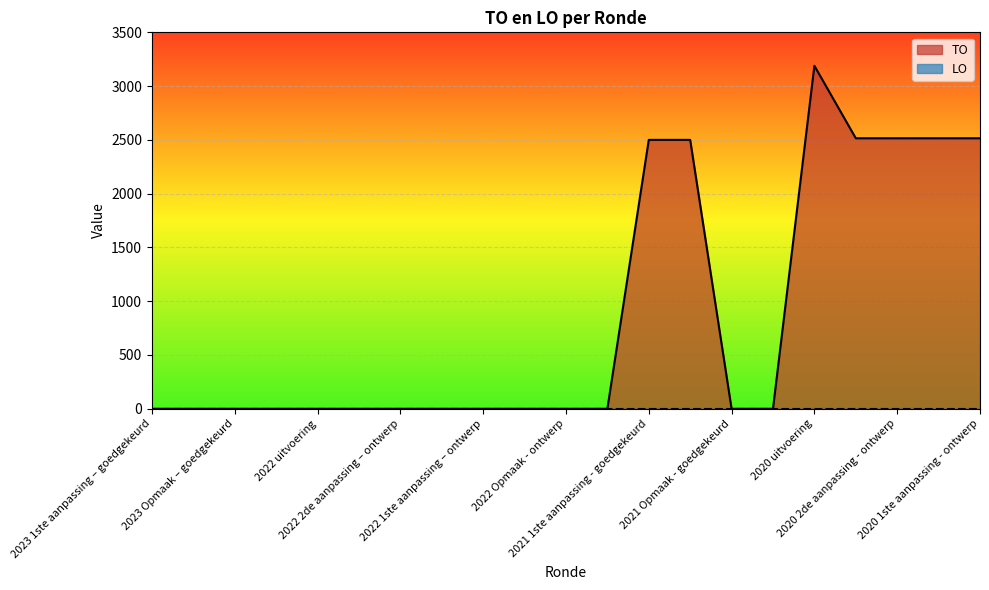

The chart shows a value of 0 at 2022 Opmaak - goedgekeurd. True or false?

True